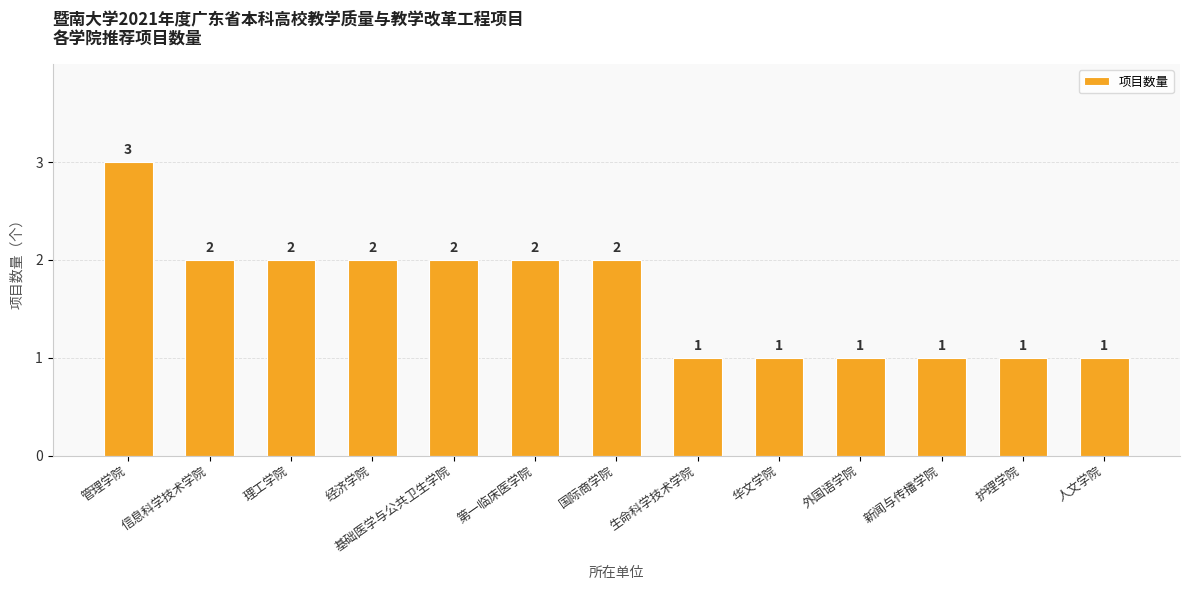

Between 护理学院 and 管理学院, which is larger?

管理学院